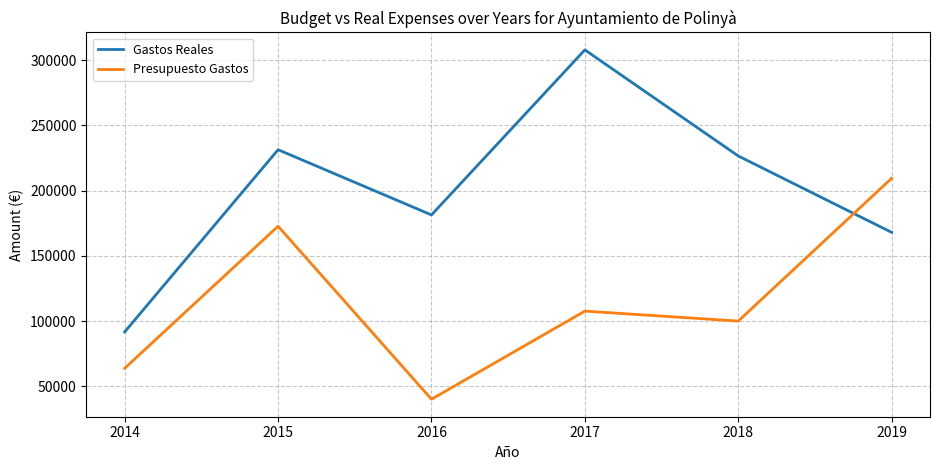

The value of Gastos Reales at 2014 is 29357.9. True or false?

False